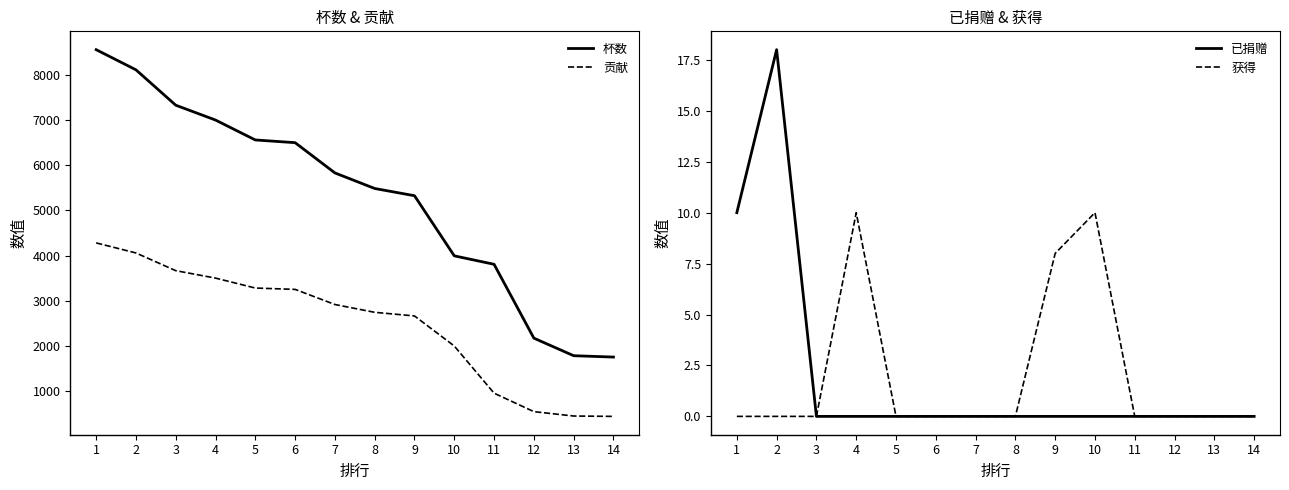

Reading right to left, extract all data points from this chart.

杯数: 14=1751	13=1781	12=2170	11=3806	10=3993	9=5325	8=5485	7=5830	6=6500	5=6560	4=7001	3=7330	2=8114	1=8560
贡献: 14=437	13=445	12=542	11=951	10=1996	9=2662	8=2742	7=2915	6=3250	5=3280	4=3500	3=3665	2=4057	1=4280
已捐赠: 14=0	13=0	12=0	11=0	10=0	9=0	8=0	7=0	6=0	5=0	4=0	3=0	2=18	1=10
获得: 14=0	13=0	12=0	11=0	10=10	9=8	8=0	7=0	6=0	5=0	4=10	3=0	2=0	1=0